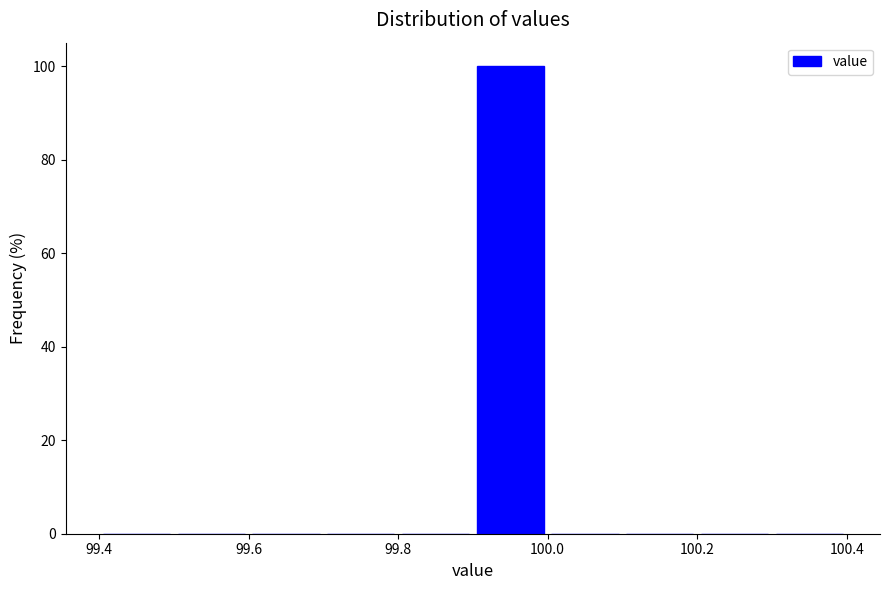

Reading left to right, list every bar in this chart as the range it spans on the x-axis followed by its height. The values are not printed on the chart, so give them approximately, as read against the axis.

99.4 to 99.5: 0
99.5 to 99.6: 0
99.6 to 99.7: 0
99.7 to 99.8: 0
99.8 to 99.9: 0
99.9 to 100.0: 100
100.0 to 100.1: 0
100.1 to 100.2: 0
100.2 to 100.3: 0
100.3 to 100.4: 0